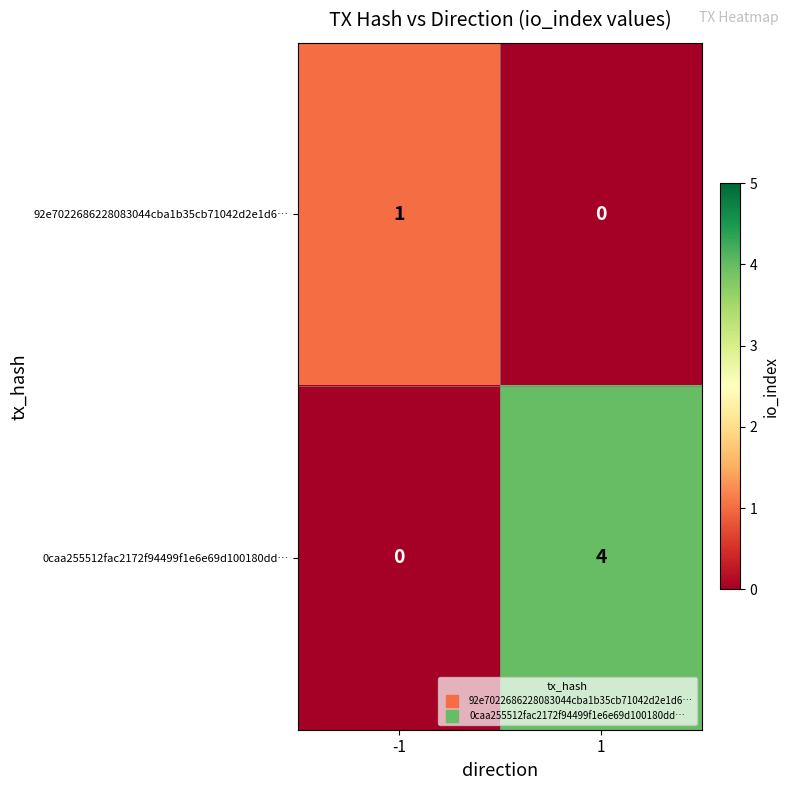

Is it true that 0caa255512fac2172f94499f1e6e69d100180dd… equals 0 at -1?

True